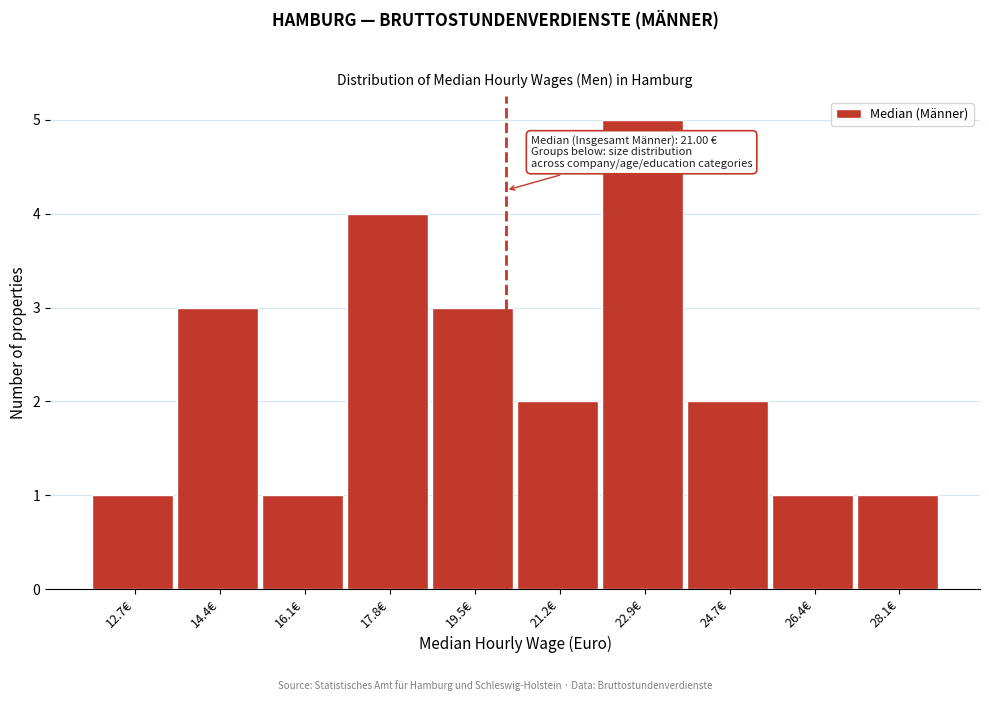

Reading left to right, extract all data points from this chart.

1	3	1	4	3	2	5	2	1	1